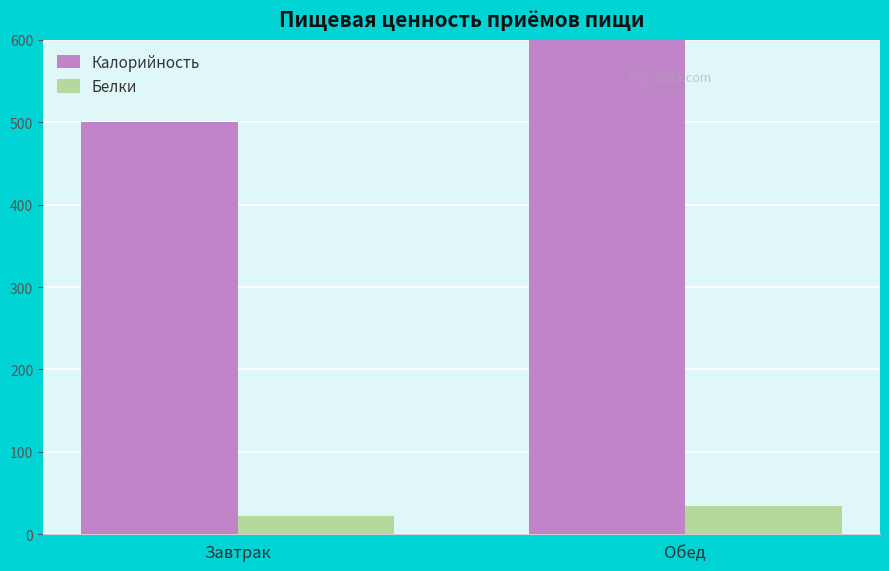

Reading left to right, what are all the values shown in this chart?

Калорийность: Завтрак=500.4	Обед=750.6
Белки: Завтрак=21.7	Обед=33.9